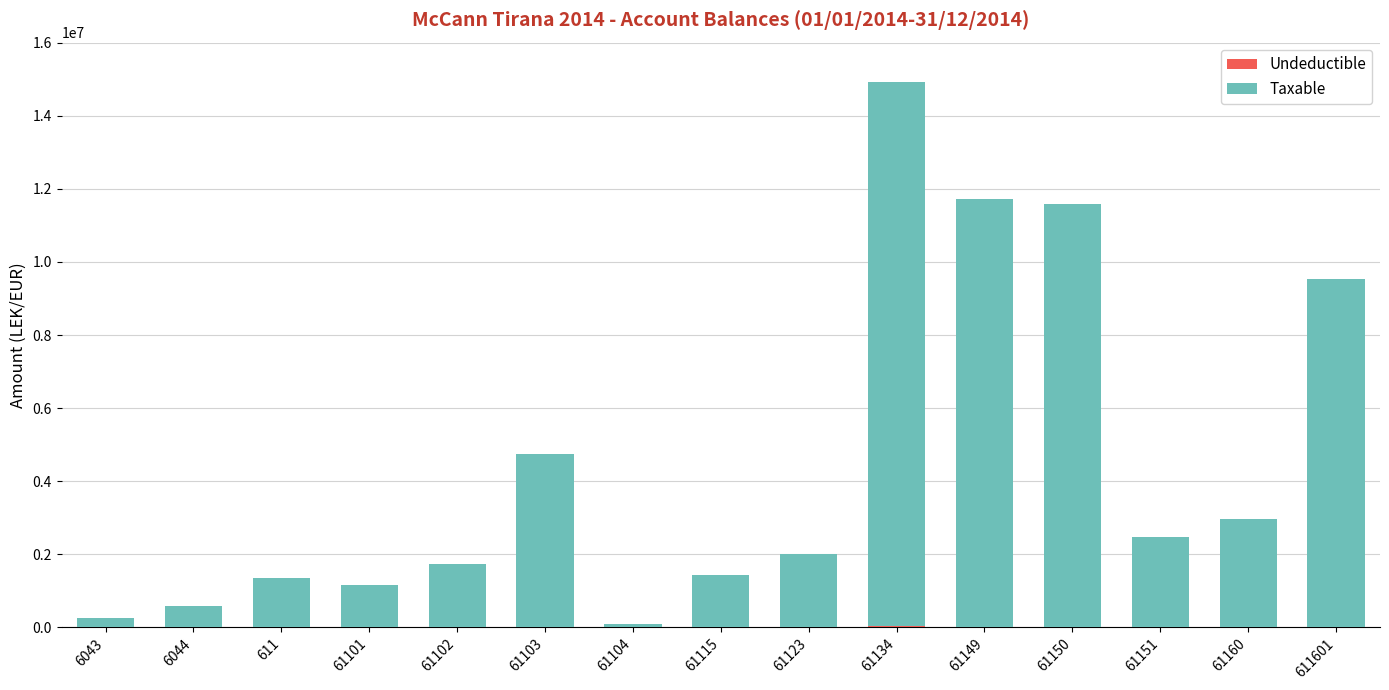

At which category is the sum across all series the highest?

61134